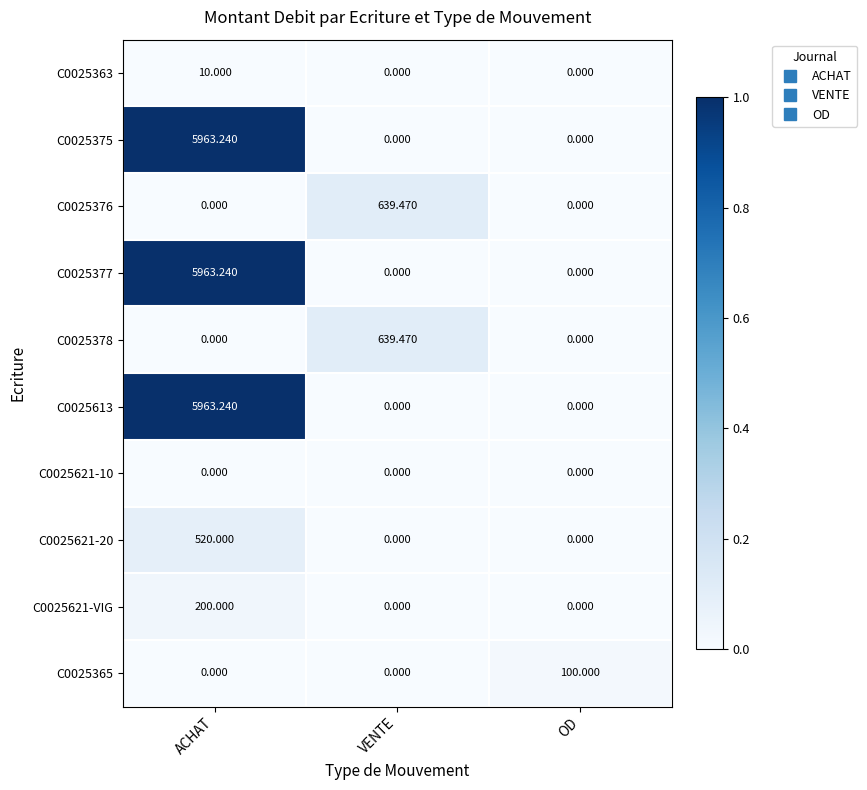

At which category does the chart reach its peak across all series?

ACHAT